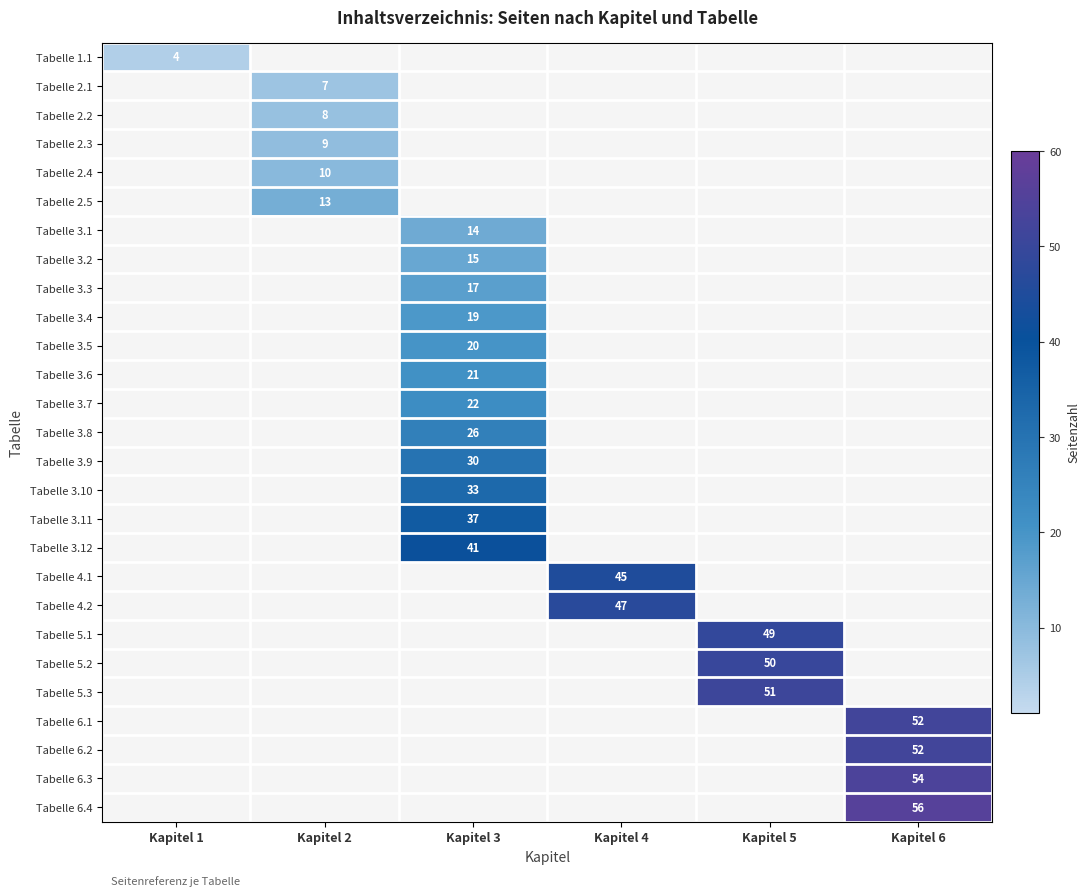

Between Kapitel 2 and Kapitel 3, which is larger?

Kapitel 3